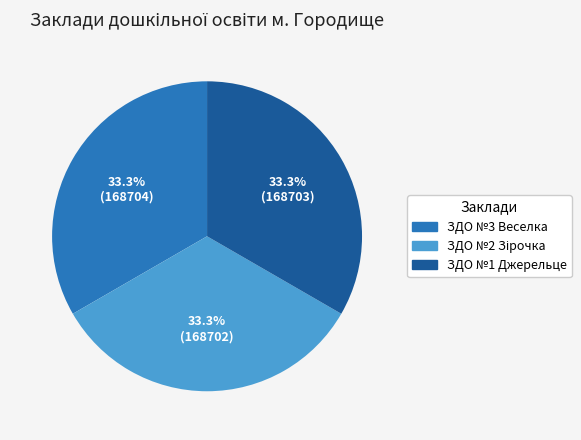

What percentage is NOT represented by ЗДО №3 Веселка?

66.7%